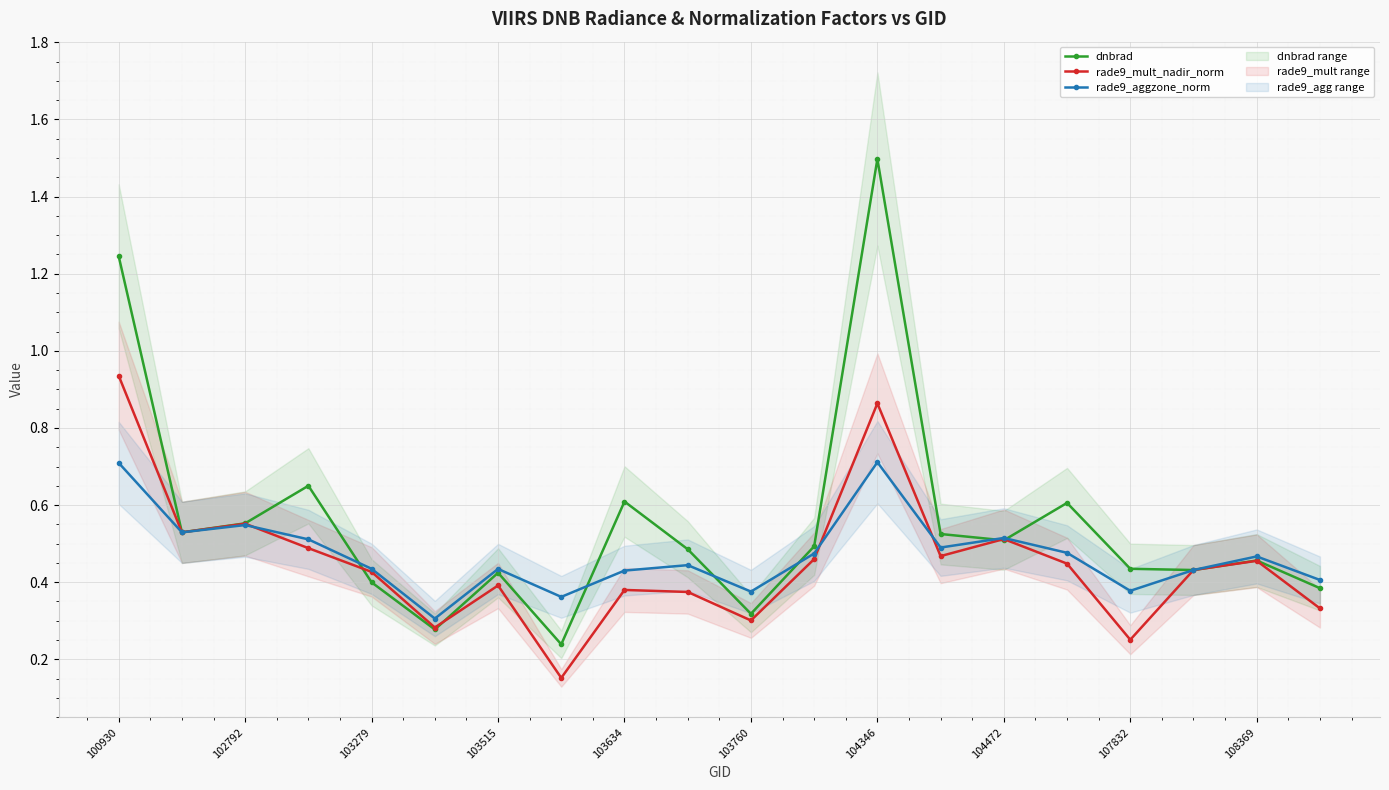

Is it true that rade9_aggzone_norm equals 0.3 at 108369?

False